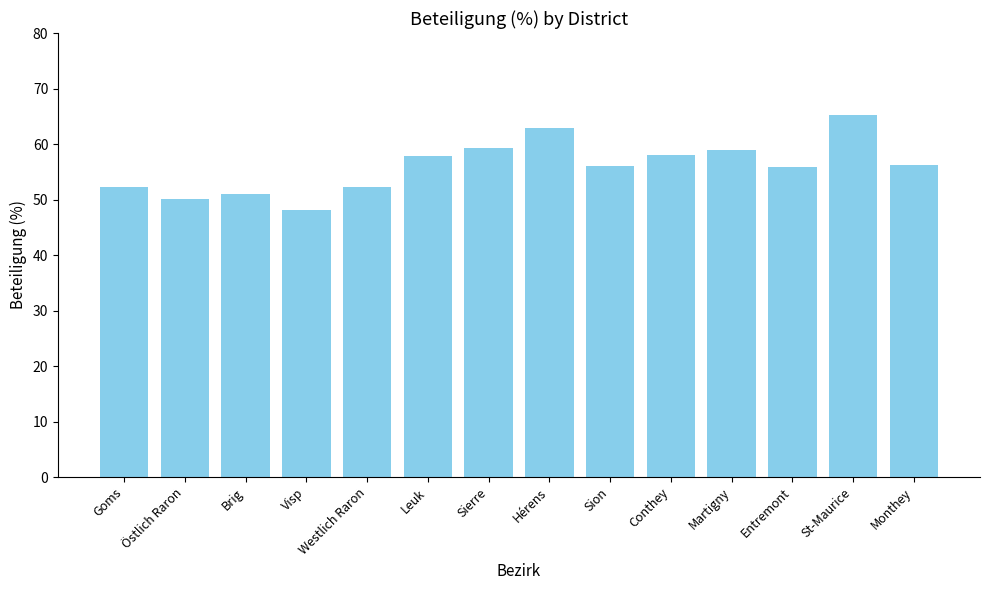

What is the smallest value displayed?

48.2